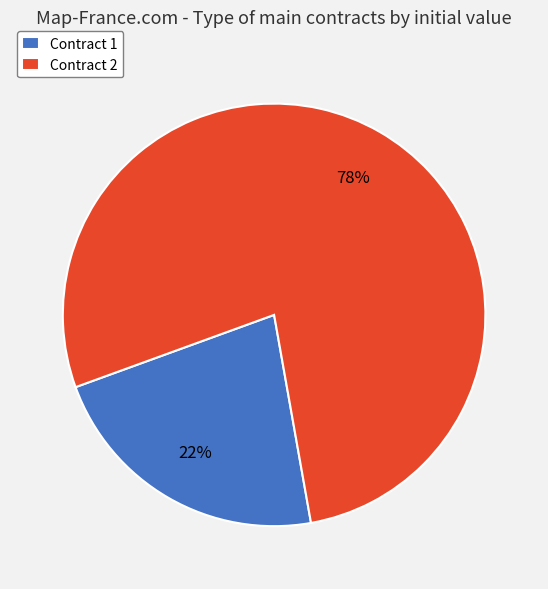

True or false: Contract 1 accounts for 22% of the total.

True